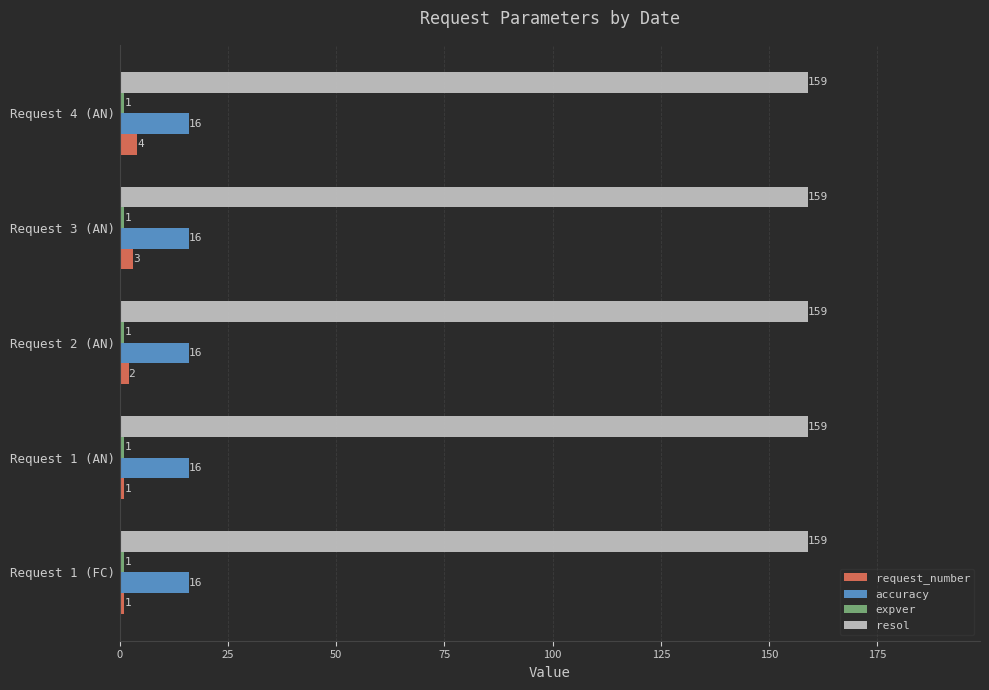

What is the spread (max minus min) of values at Request 4 (AN)?

158